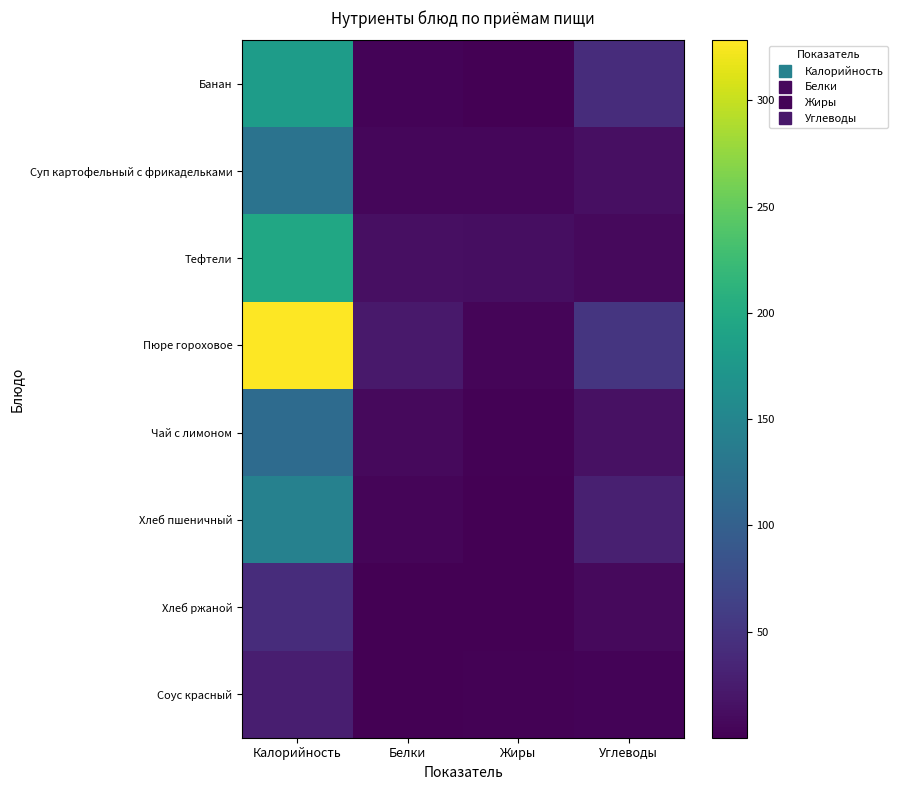

What is the total value across all series at Белки?

60.3